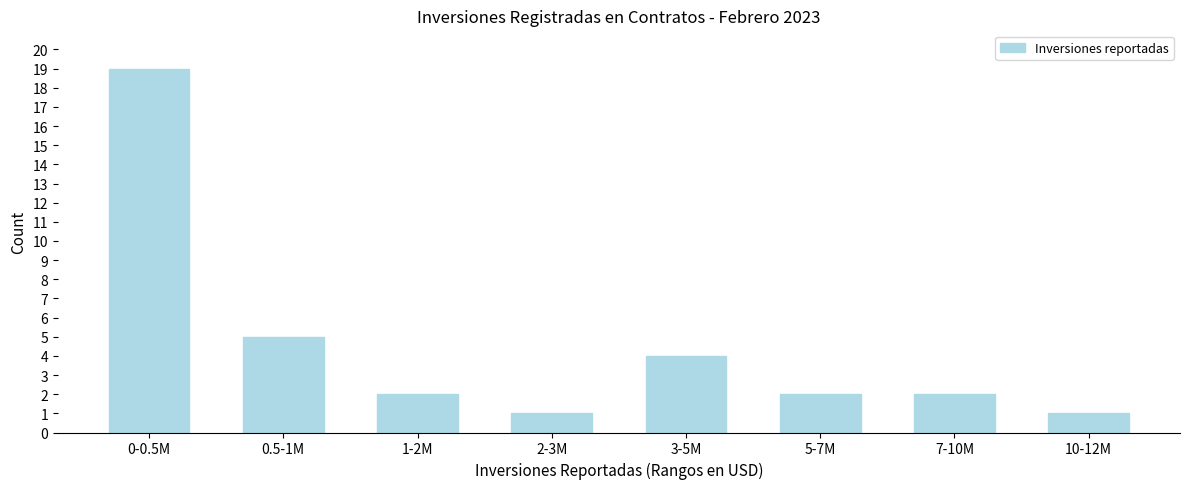

Reading left to right, extract all data points from this chart.

0-0.5M=19	0.5-1M=5	1-2M=2	2-3M=1	3-5M=4	5-7M=2	7-10M=2	10-12M=1